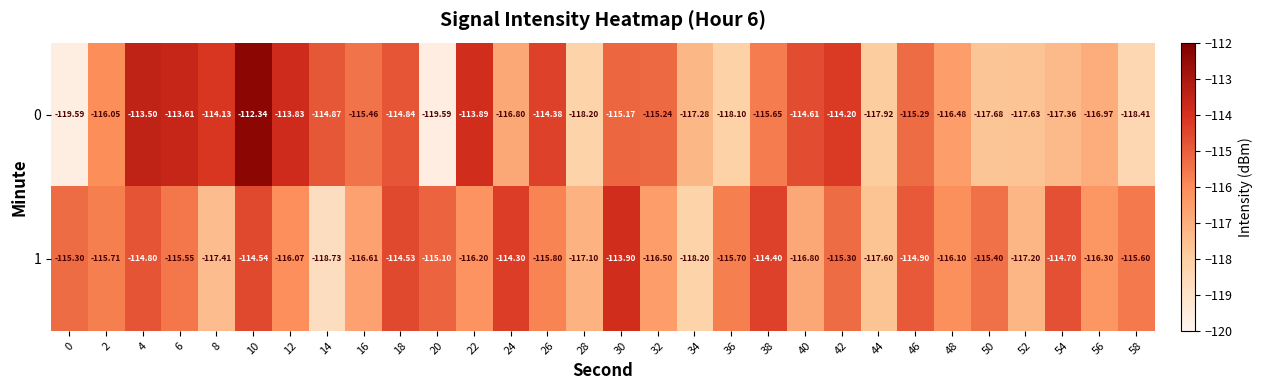

What is the total value across all series at 20?

-234.7